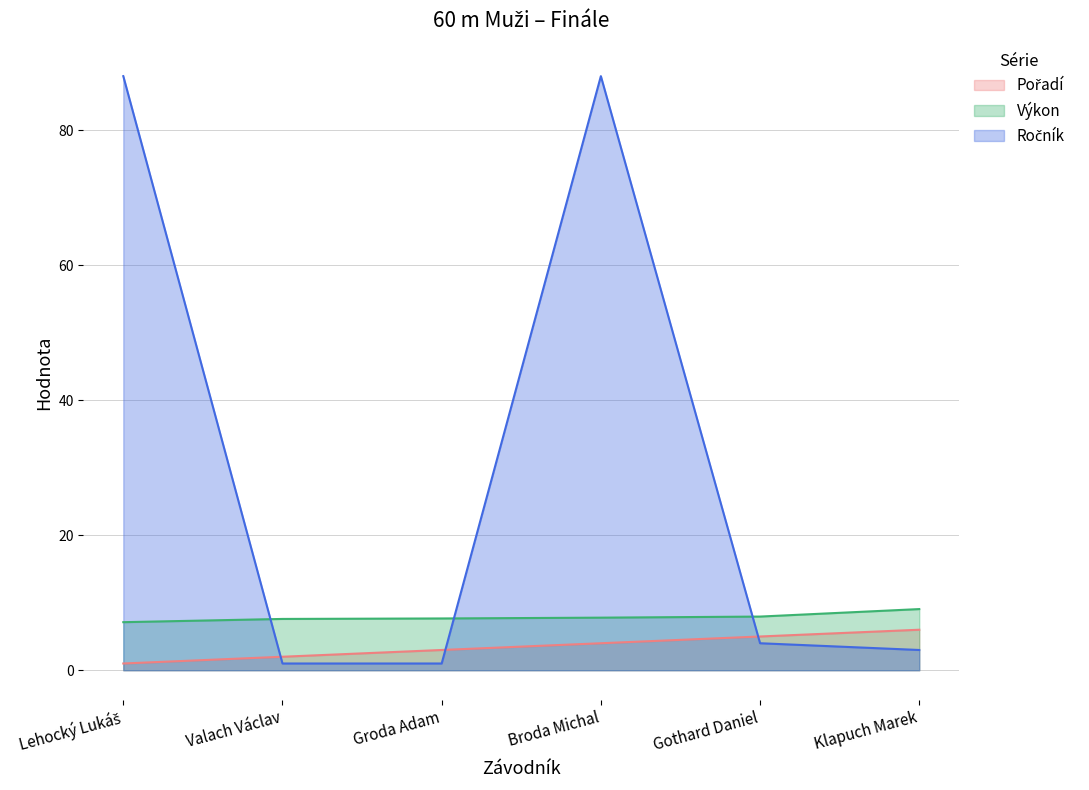

List the series in order of their peak value, highest first.

Ročník, Výkon, Pořadí